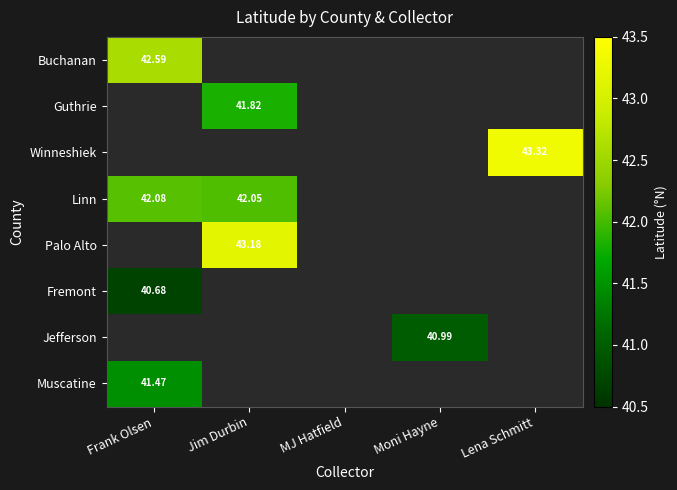

Is the value of Guthrie at Jim Durbin greater than the value of Buchanan at Frank Olsen?

No